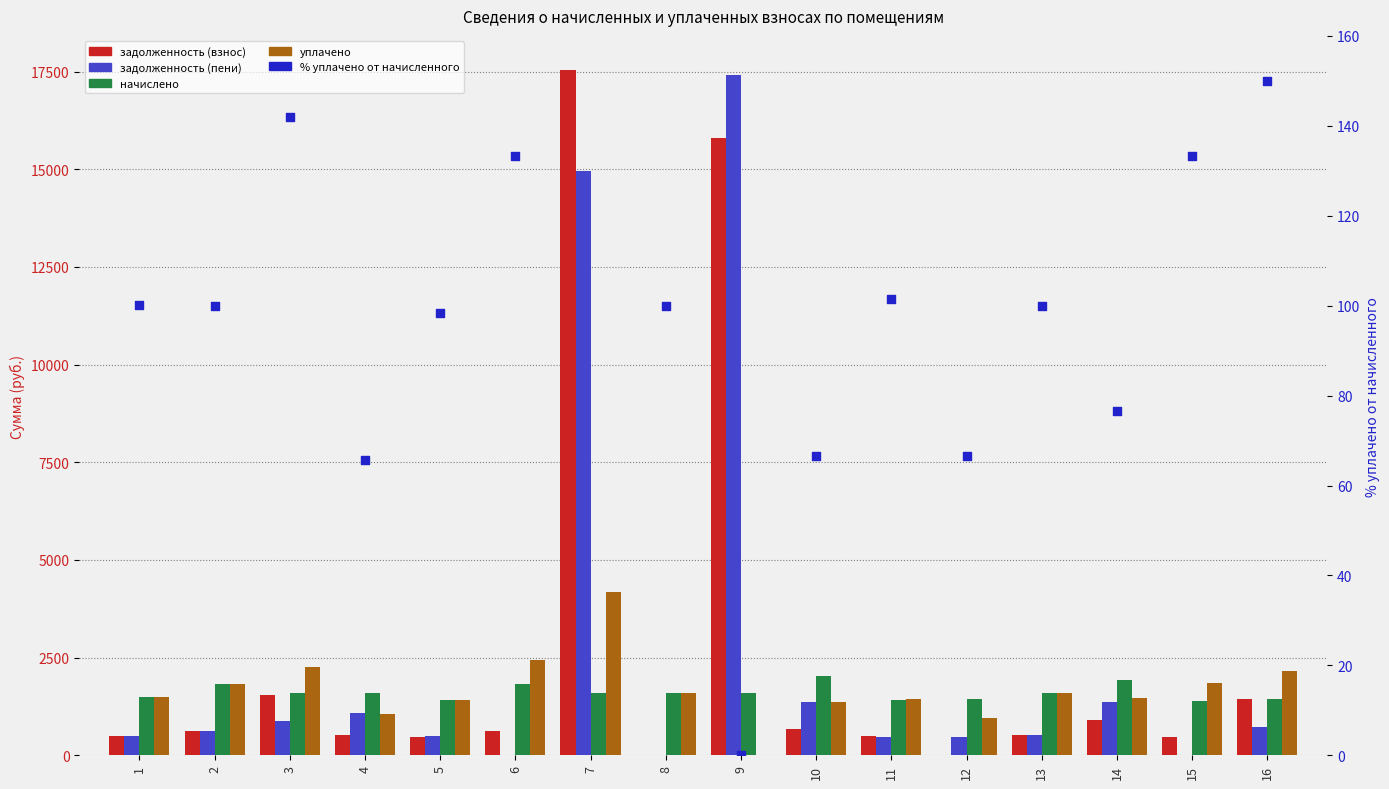

Which series reaches the minimum Y coordinate?

задолженность (взнос)